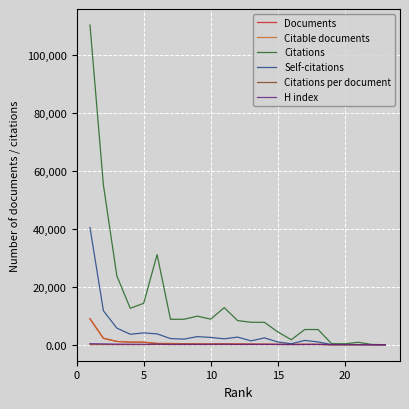

Does the chart display data point markers on the line(s)?

No